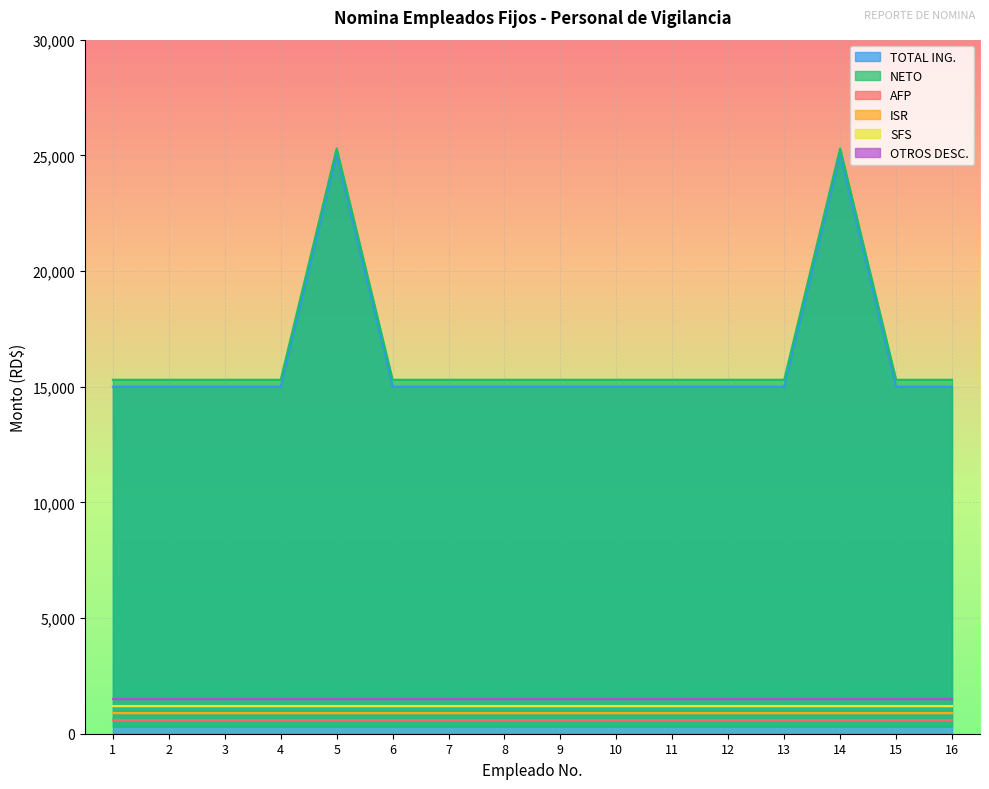

What is the spread (max minus min) of values at 12?

15000